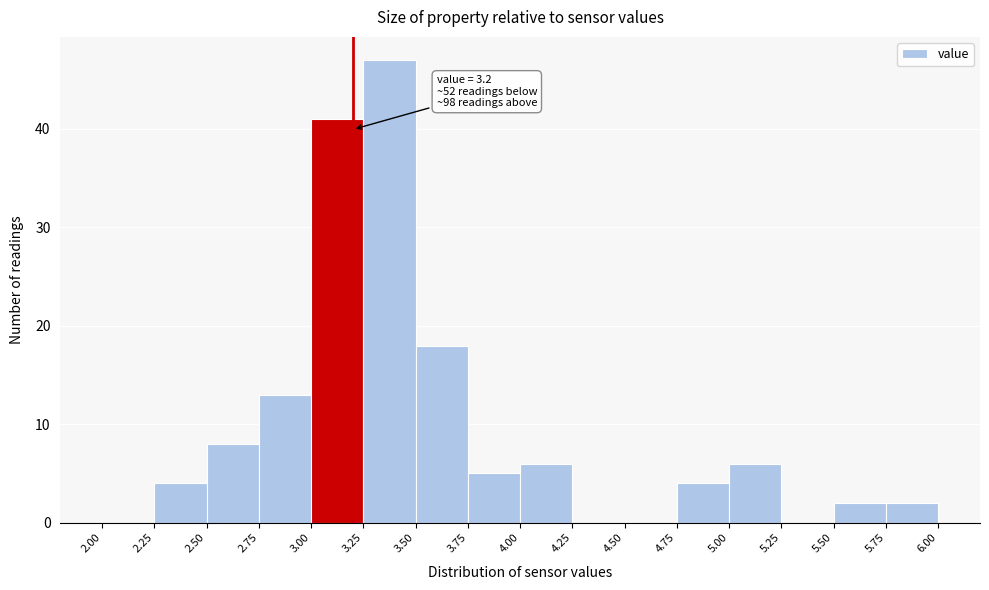

Which range on the x-axis has the tallest bar?

3.25 to 3.50